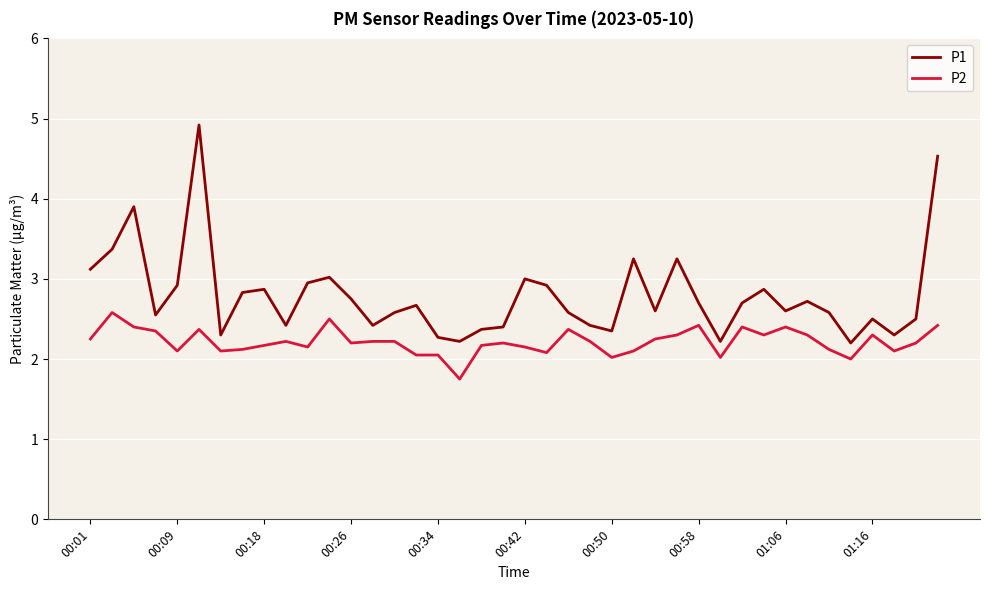

True or false: P2 and P1 cross at least once.

False